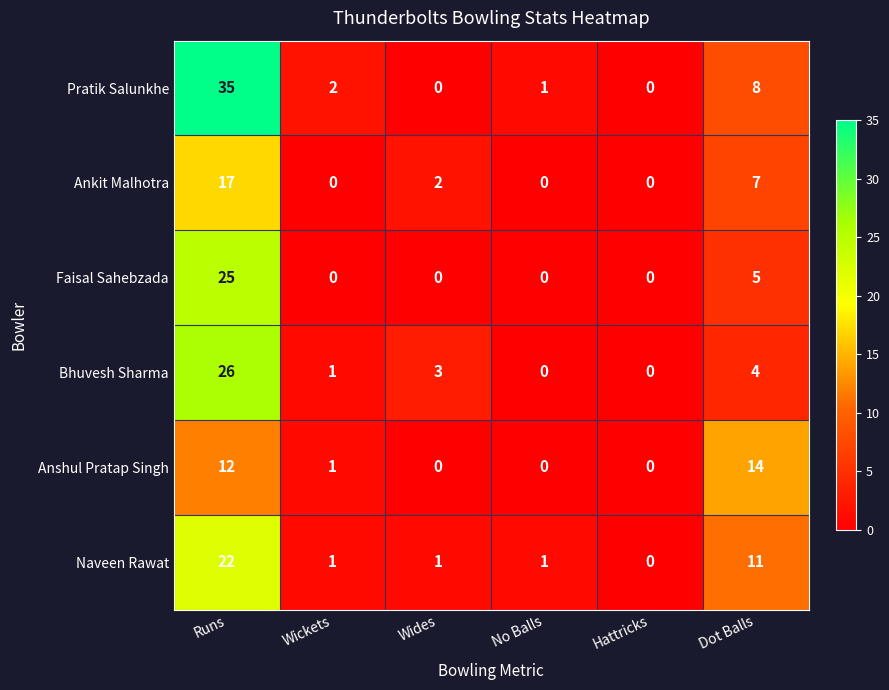

Is it true that Anshul Pratap Singh equals 9 at Hattricks?

False